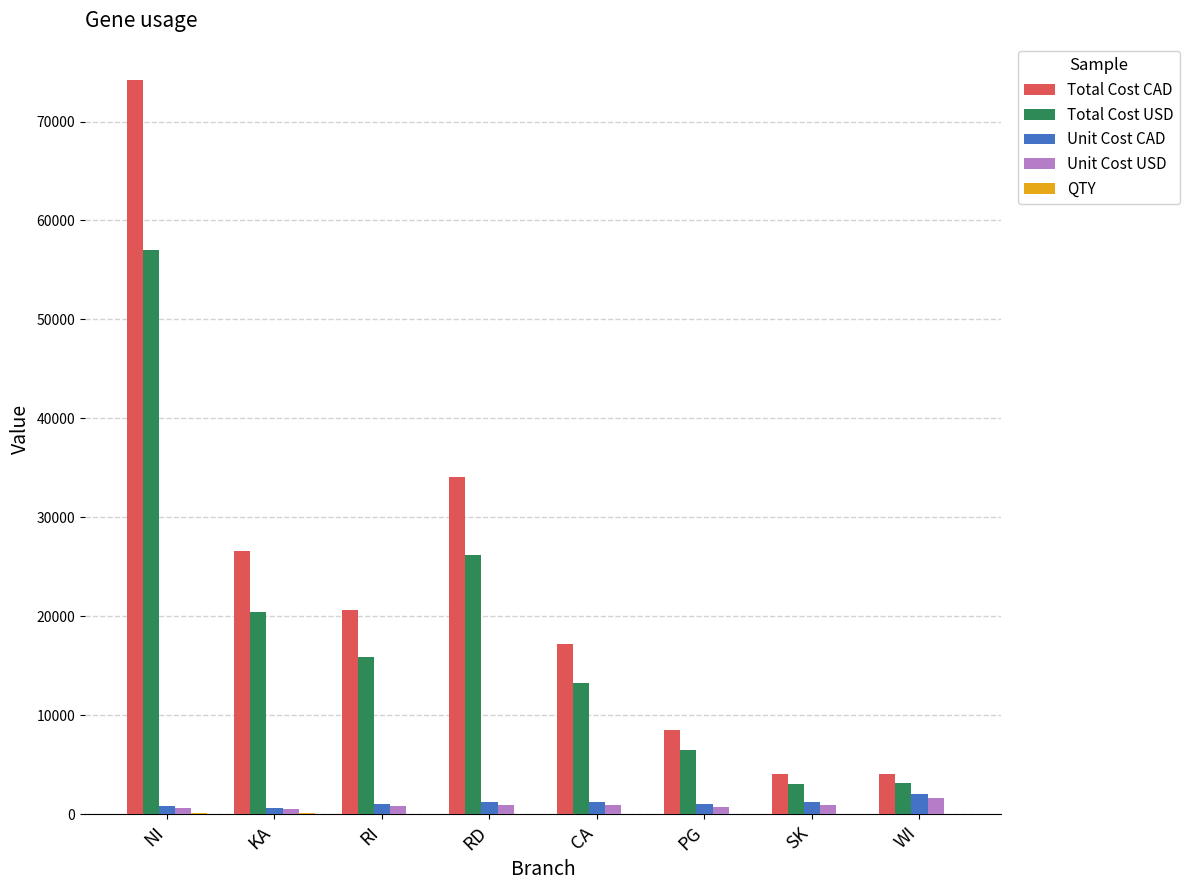

How many groups of bars are there?

8